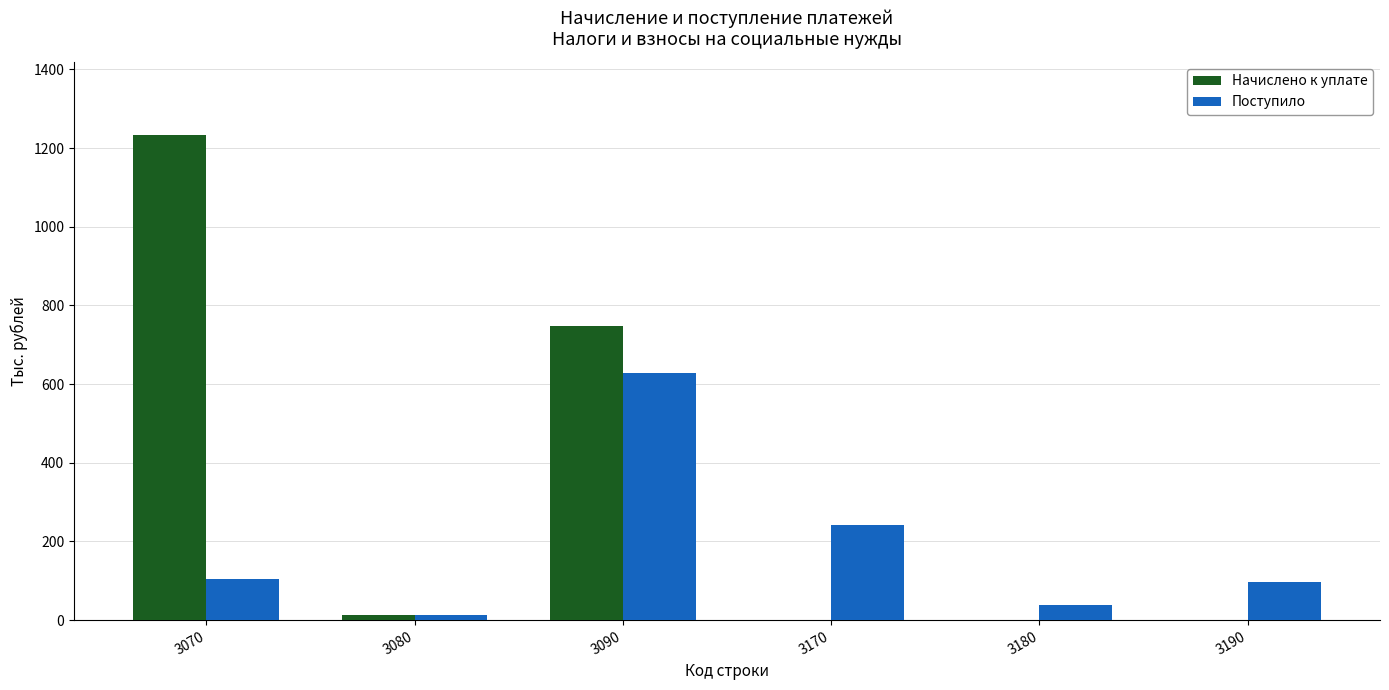

At which label does Начислено к уплате first exceed 13?

3070